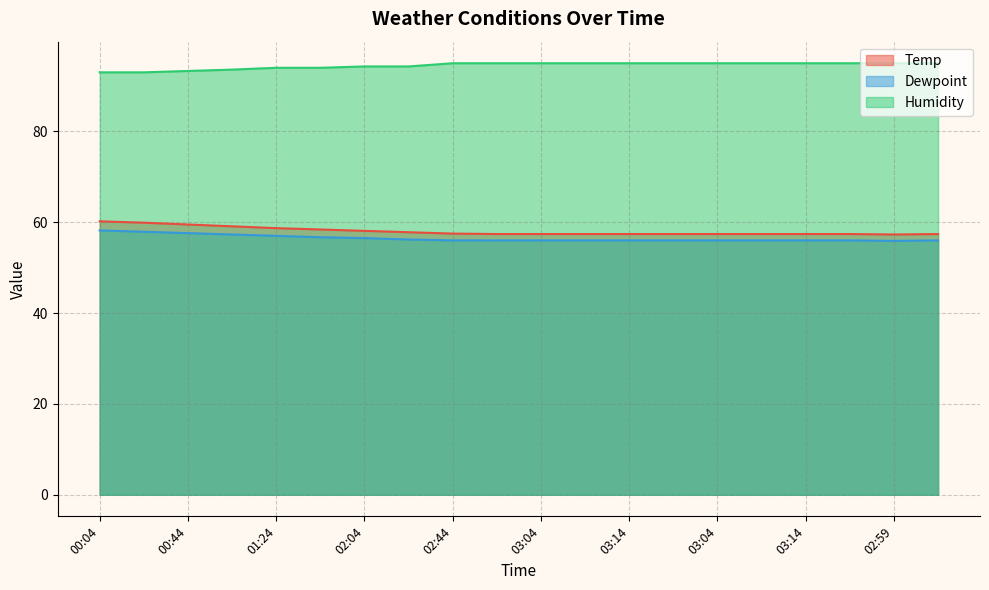

True or false: Humidity and Dewpoint cross at least once.

False